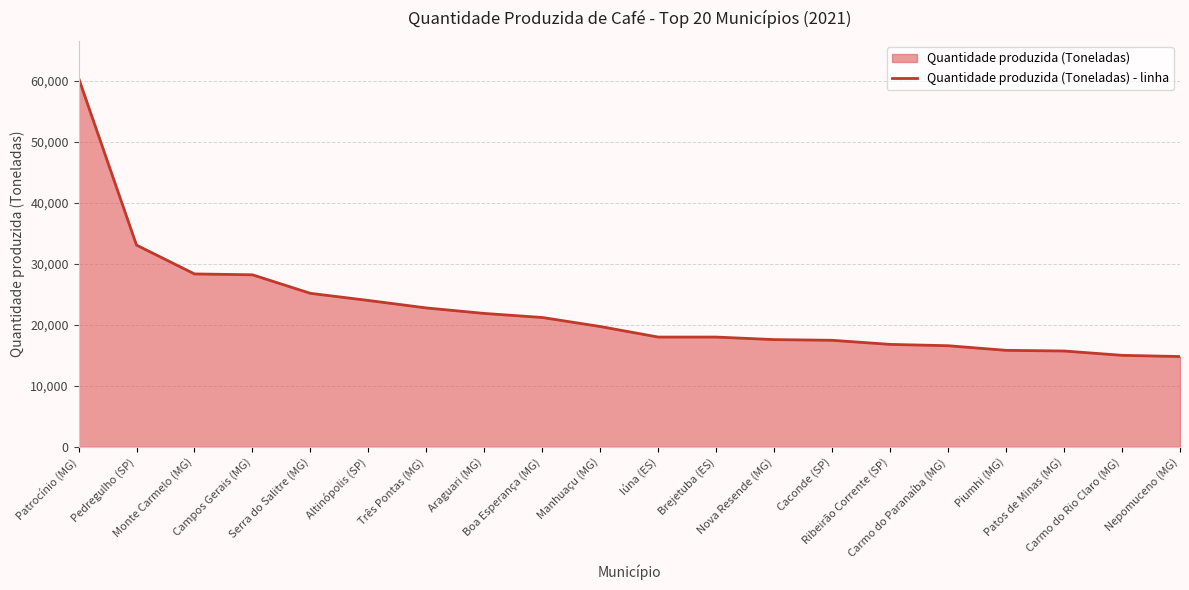

What is the label of the 2nd point from the right?

Carmo do Rio Claro (MG)